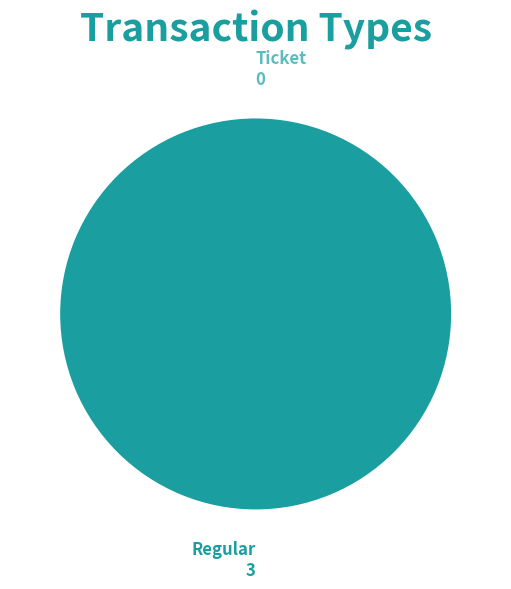

What percentage is the Regular slice, to the nearest percent?

100%